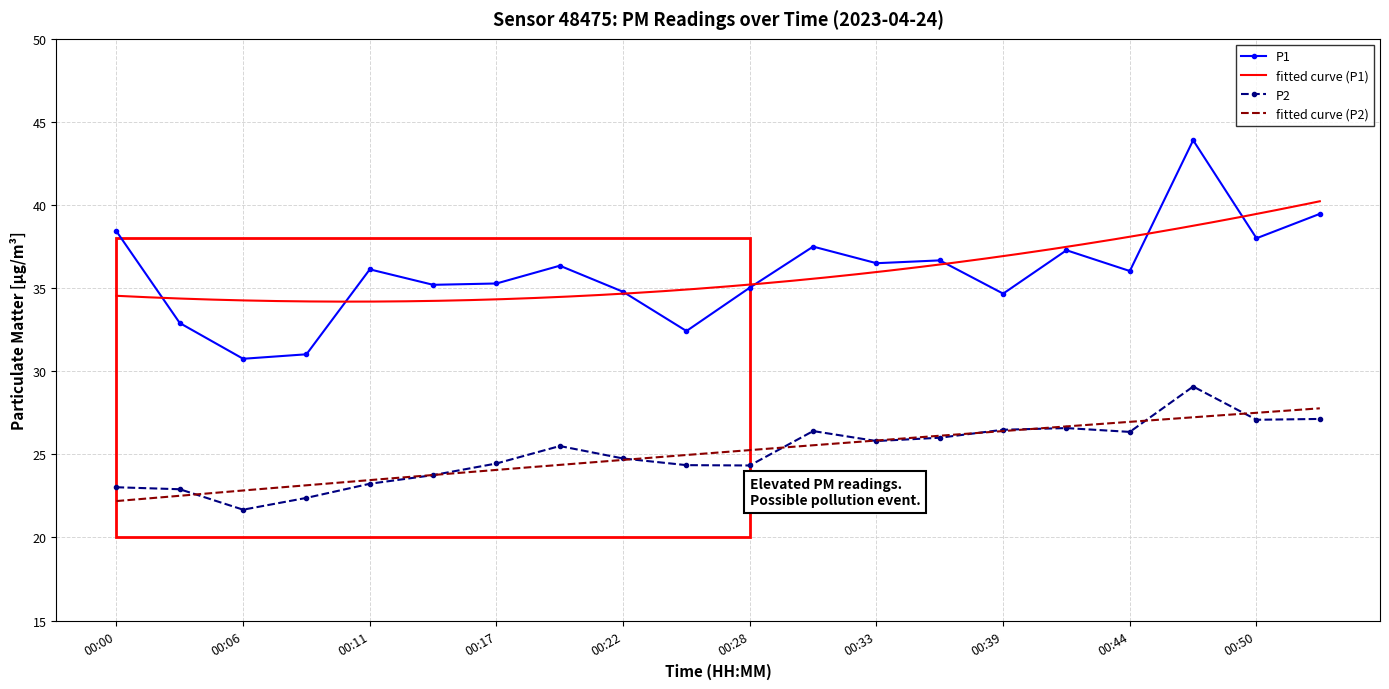

List the series in order of their peak value, highest first.

P1, P2